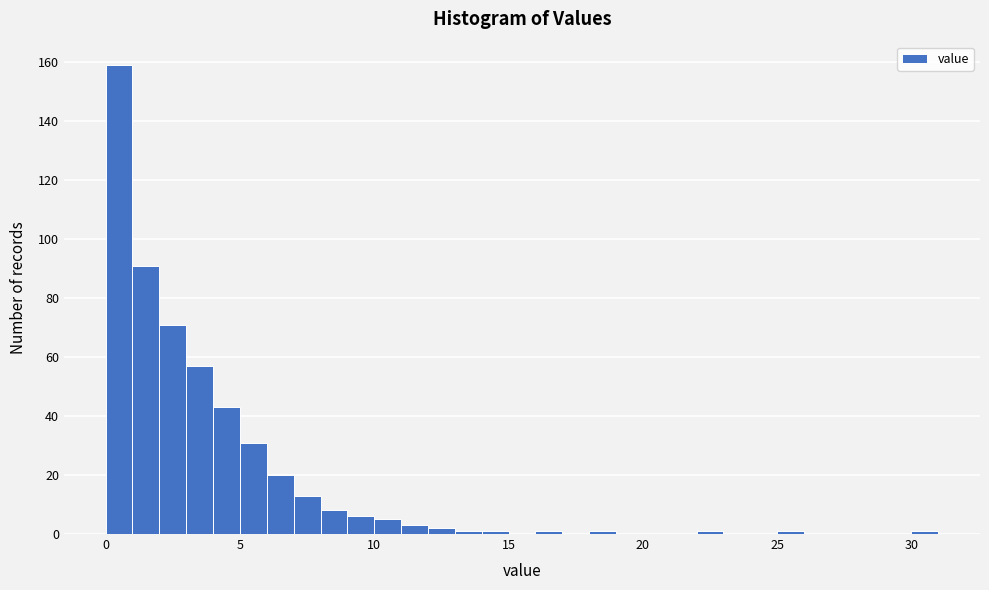

Read against the x-axis, roughly where is the centre of the tallest bar?

0.5